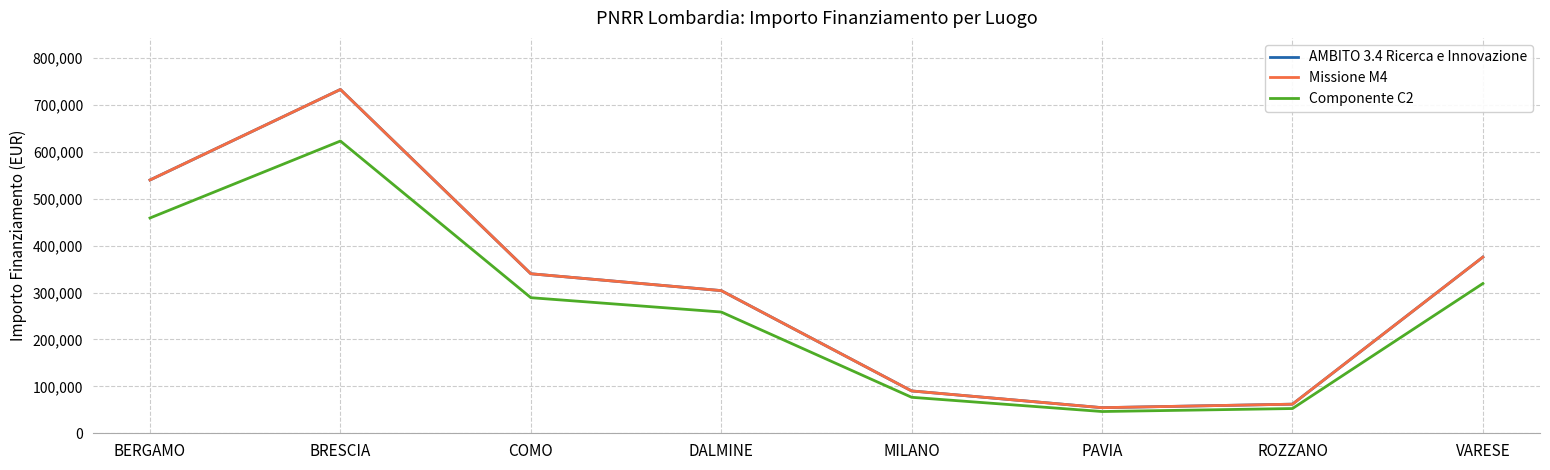

Which series has the largest total across all categories?

AMBITO 3.4 Ricerca e Innovazione